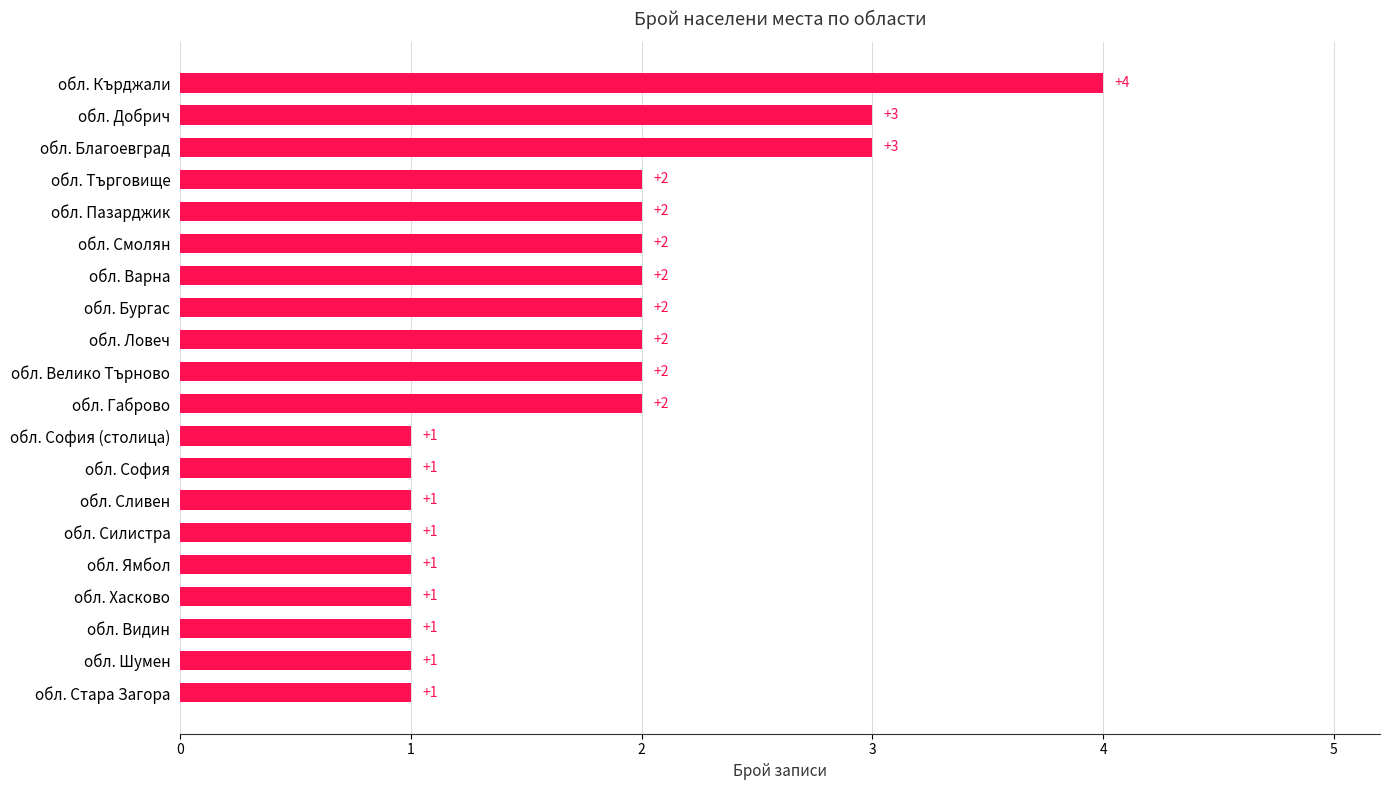

Count the values in the range 1 to 2.

17